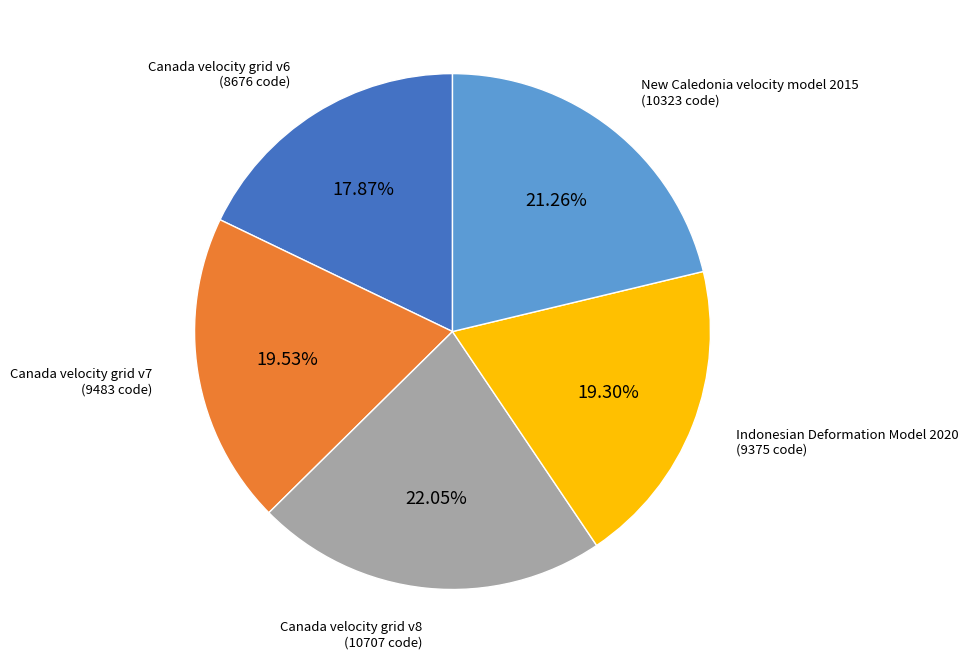

Is there a majority slice in this chart?

No